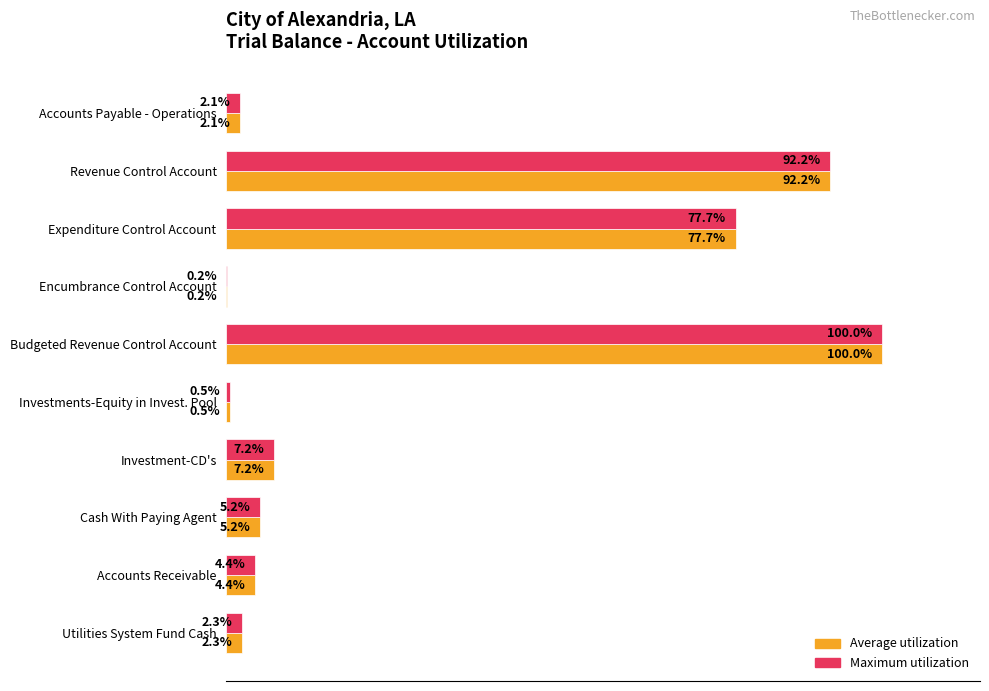

Which label corresponds to the largest value in the chart?

Budgeted Revenue Control Account